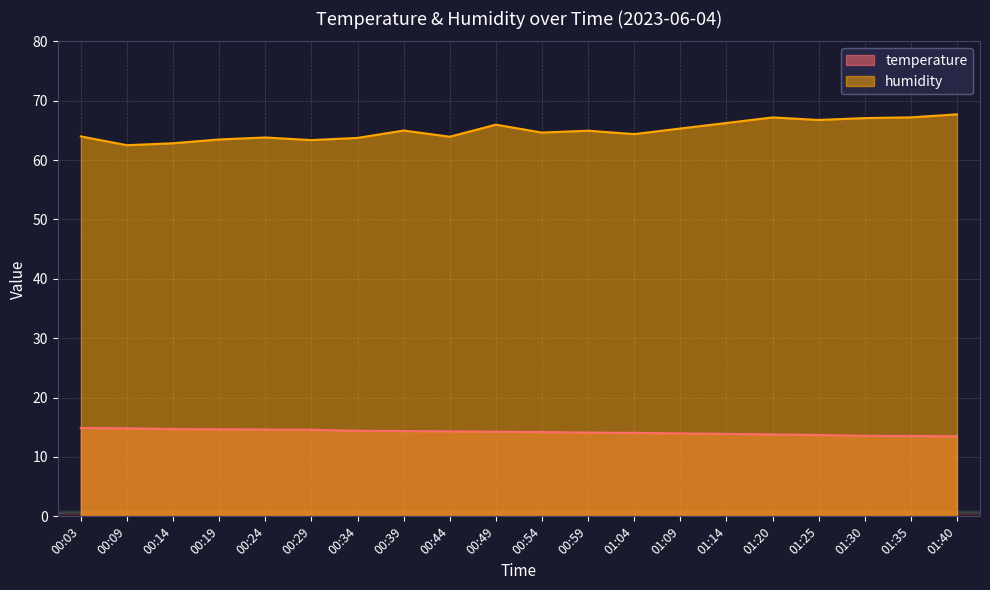

What is the value of the temperature point at the 8th from the left?

14.4